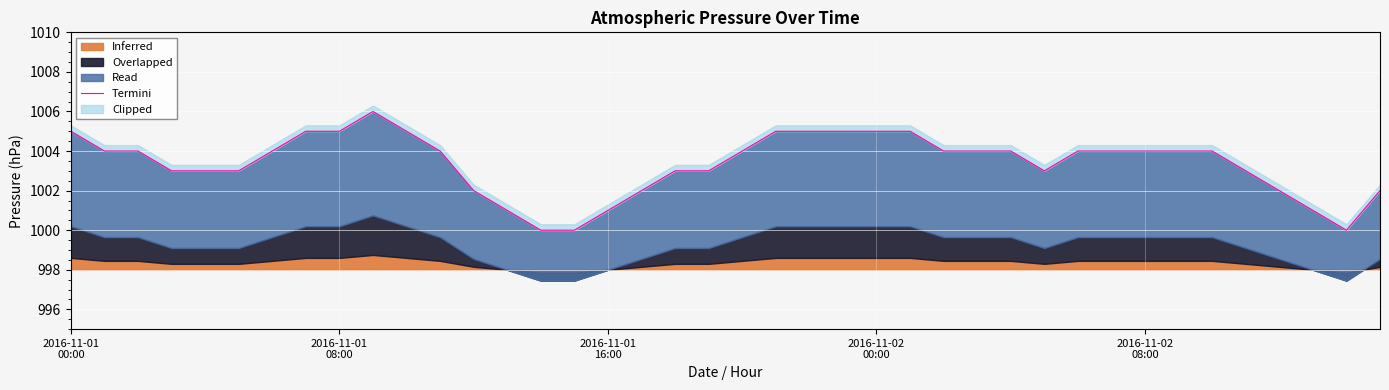

At which category does the chart reach its minimum across all series?

14